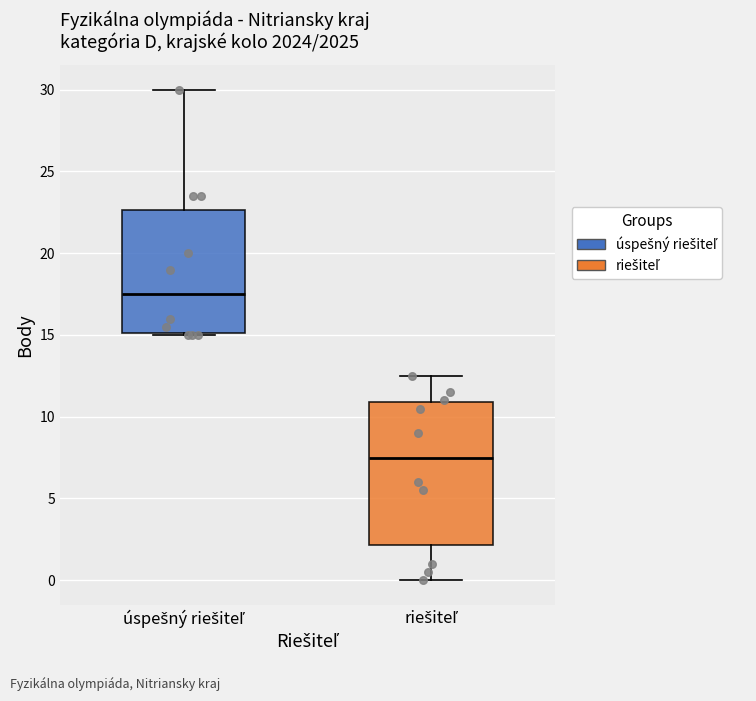

Which box's median line is the highest?

úspešný riešiteľ